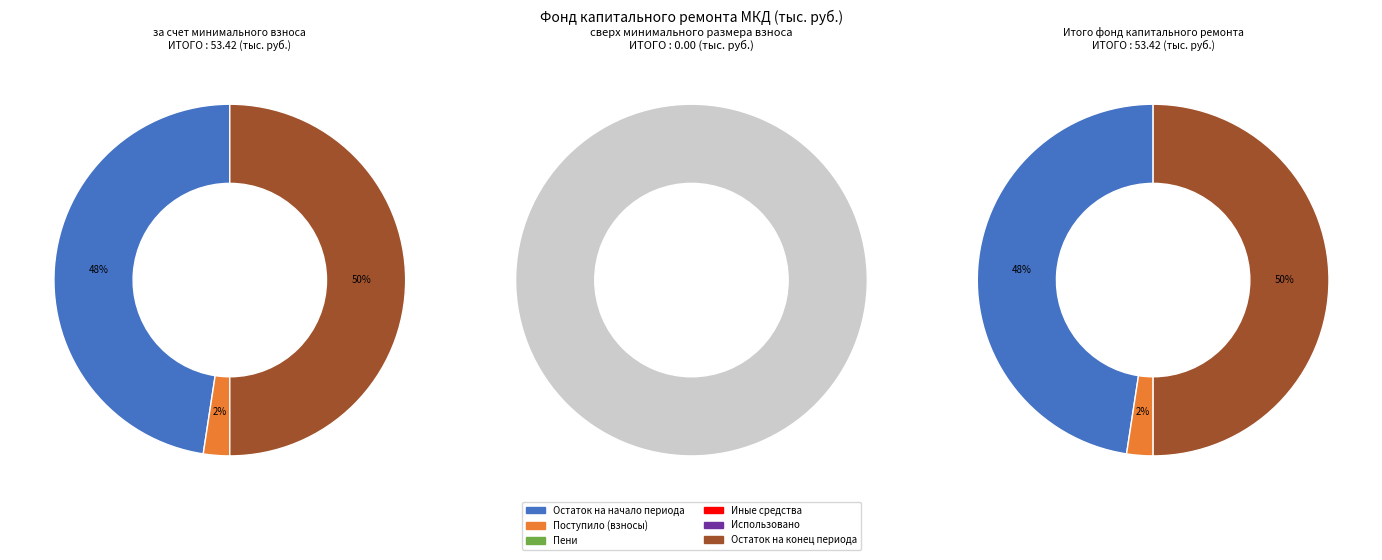

Which series changed the most between Остаток на начало and Остаток на конец?

за счет минимального взноса